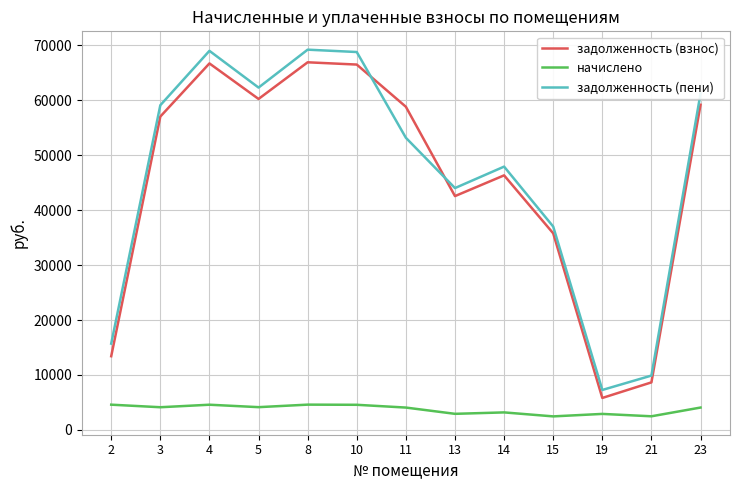

True or false: задолженность (пени) and задолженность (взнос) intersect in this chart.

True